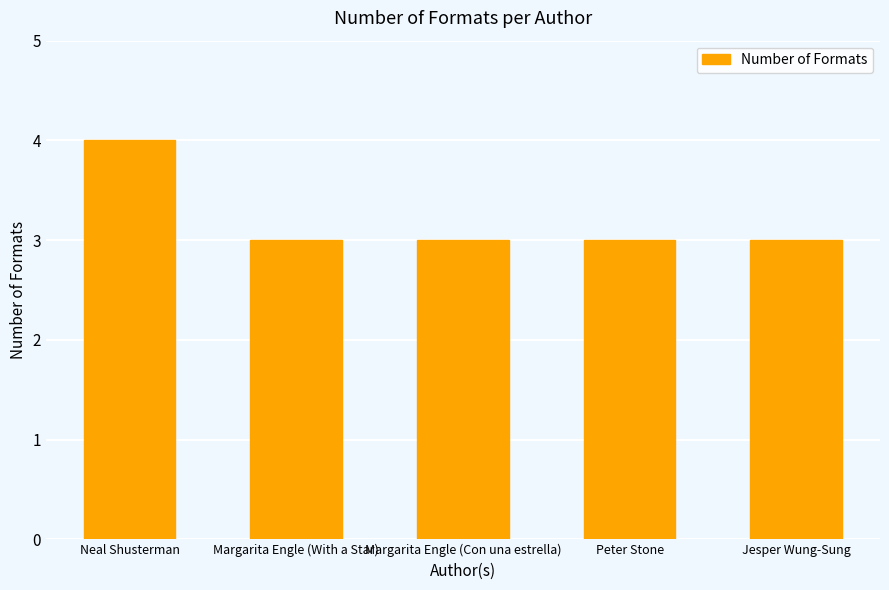

Reading right to left, what are all the values shown in this chart?

3	3	3	3	4